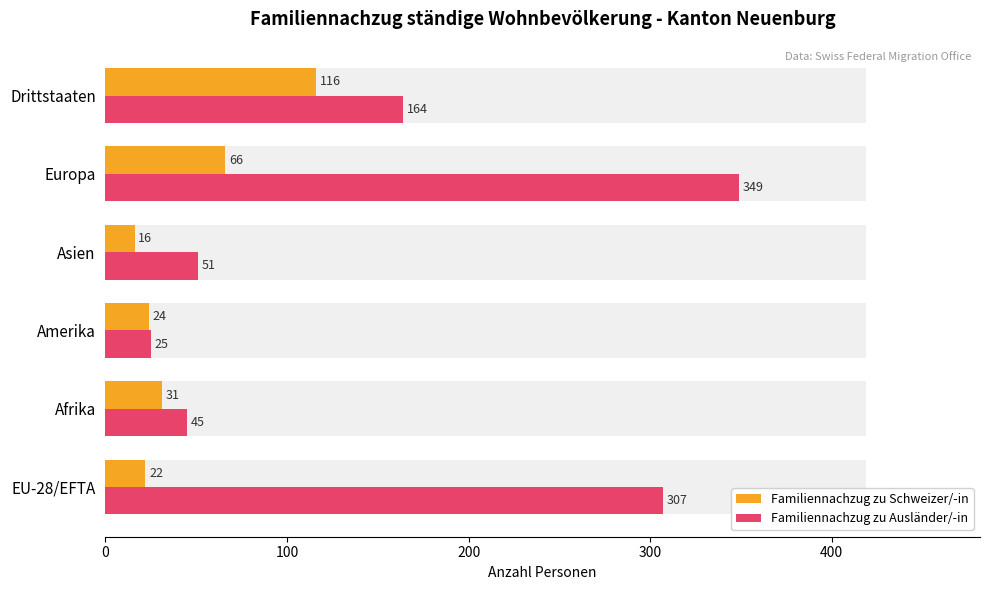

Which series has the largest total across all categories?

Familiennachzug zu Ausländer/-in